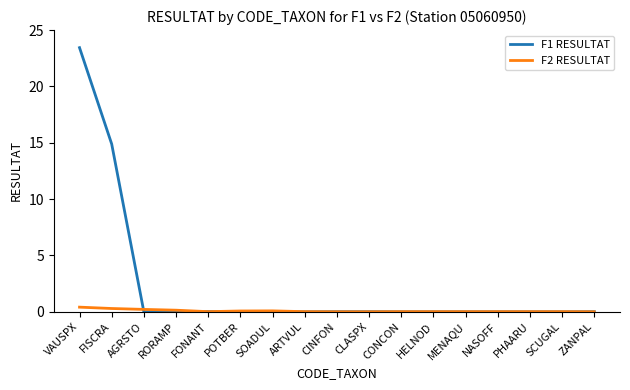

What is the difference between the maximum and minimum values in the F2 RESULTAT series?

0.4